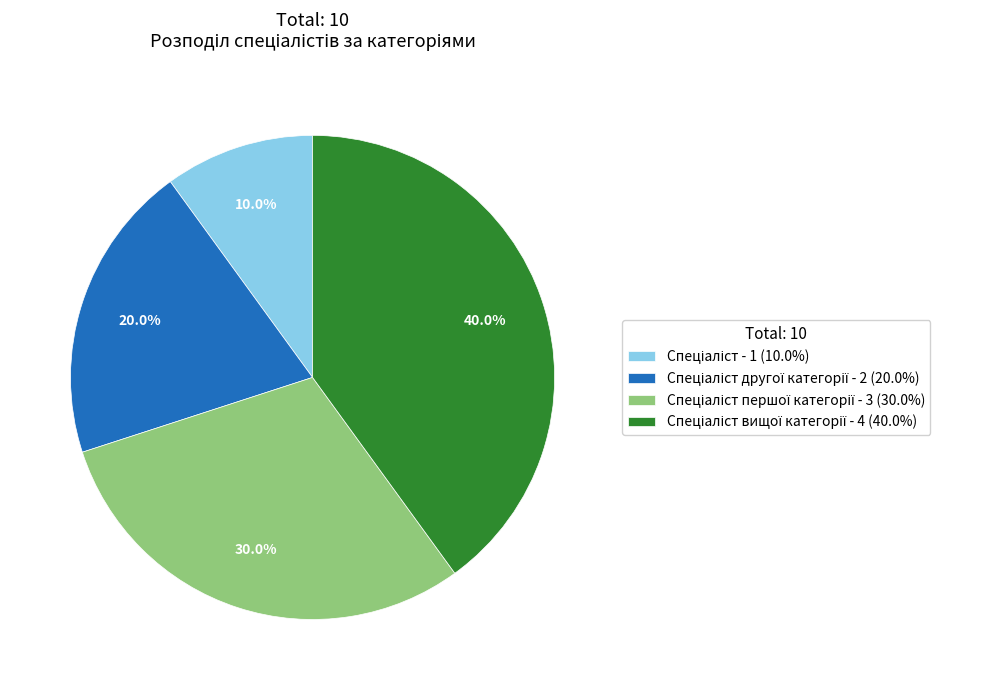

Is there a majority slice in this chart?

No